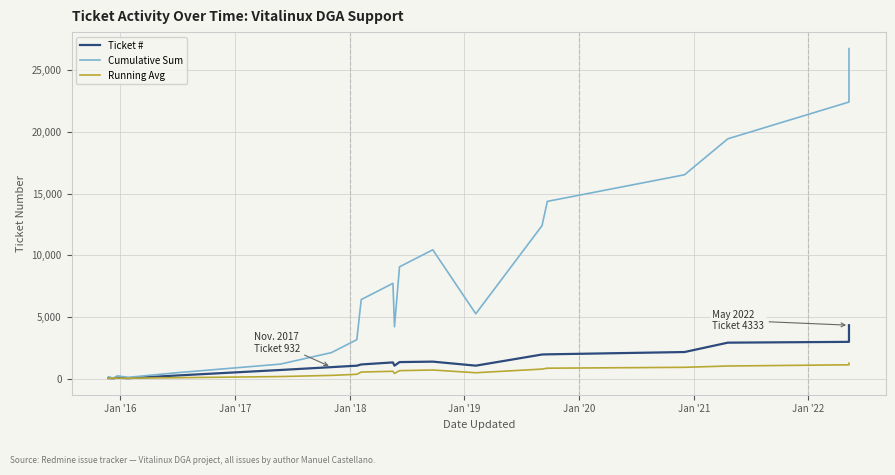

Does the chart display data point markers on the line(s)?

No